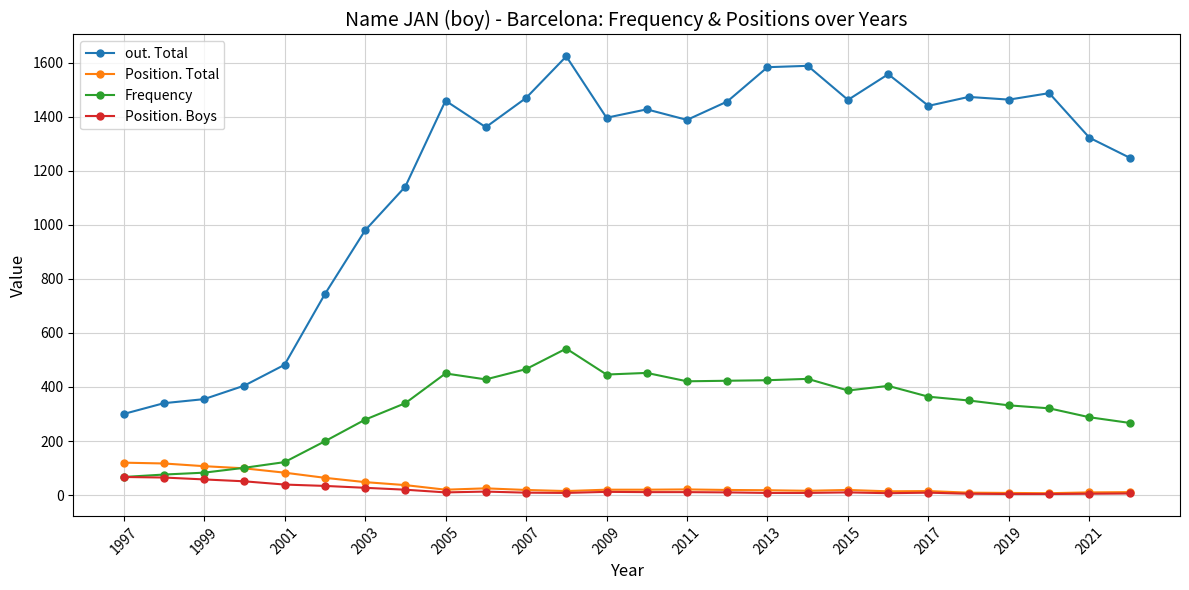

At how many categories does at least one series exceed 848?

20